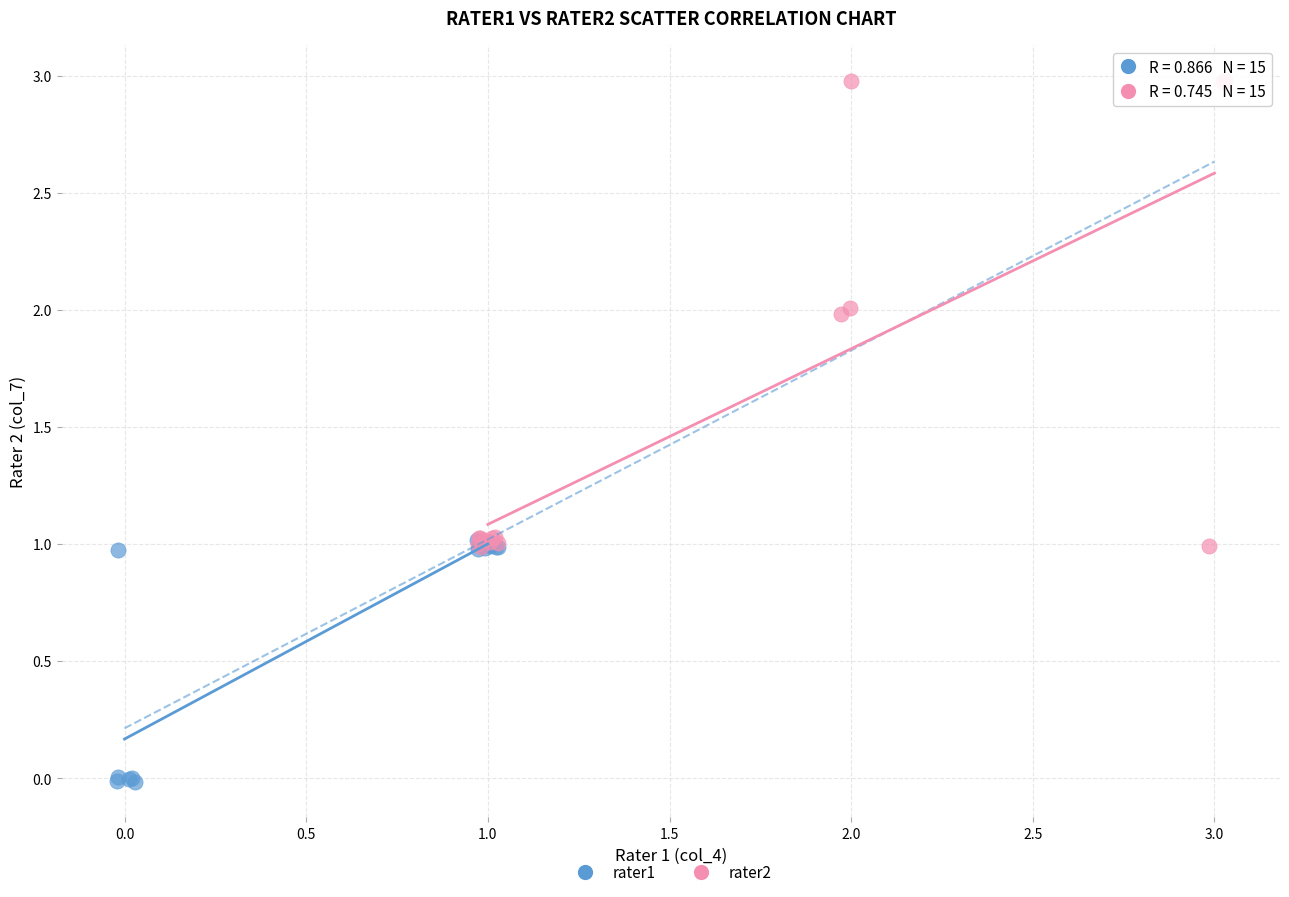

Which series contains the lowest Y value?

rater1